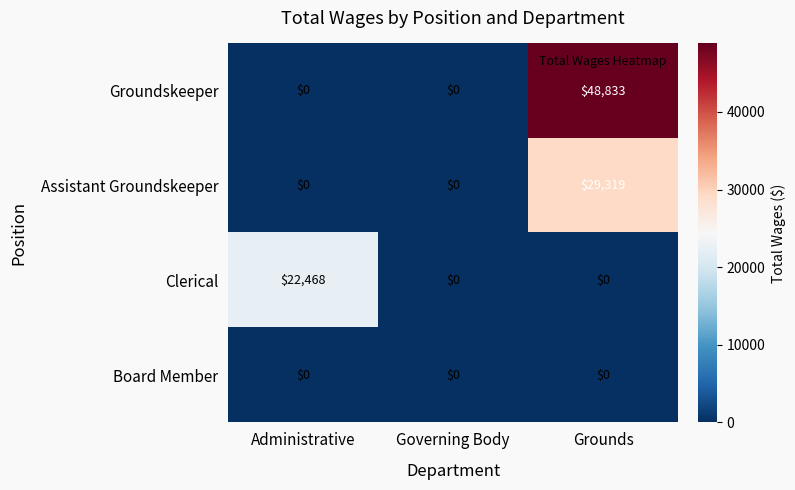

What is the maximum value shown in the chart?

48833